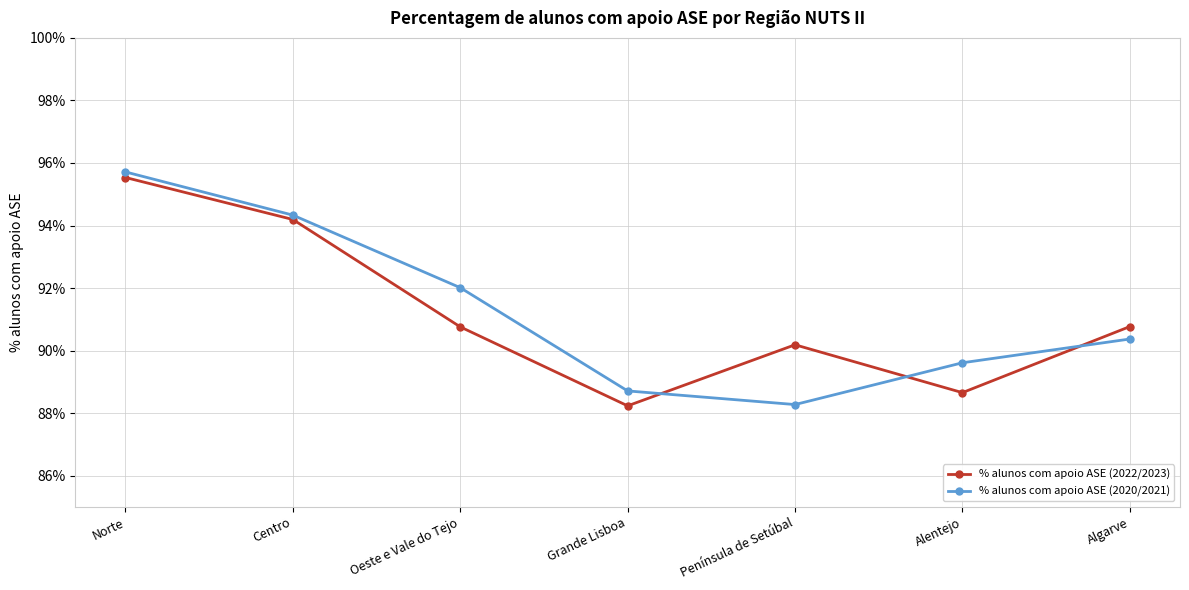

At which category is the sum across all series the highest?

Norte